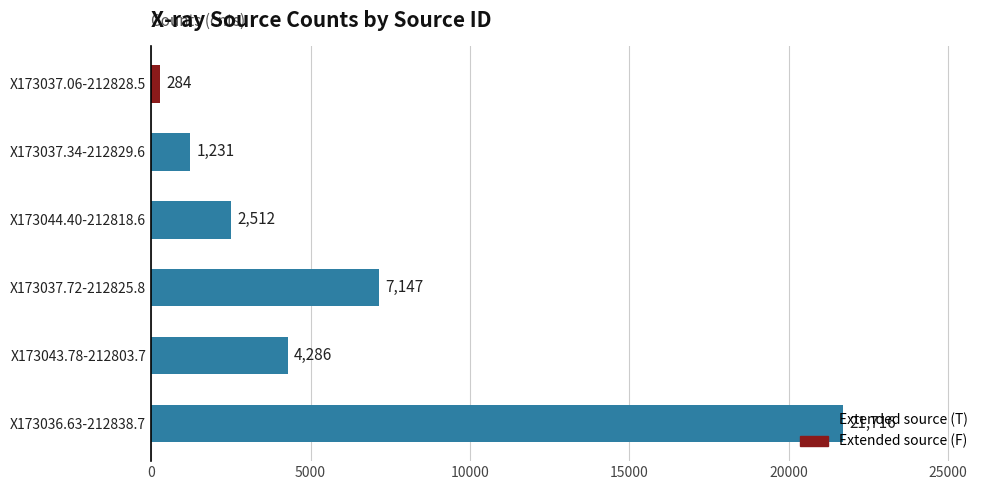

What is the ratio of the value at X173036.63-212838.7 to the value at X173037.34-212829.6?

17.6